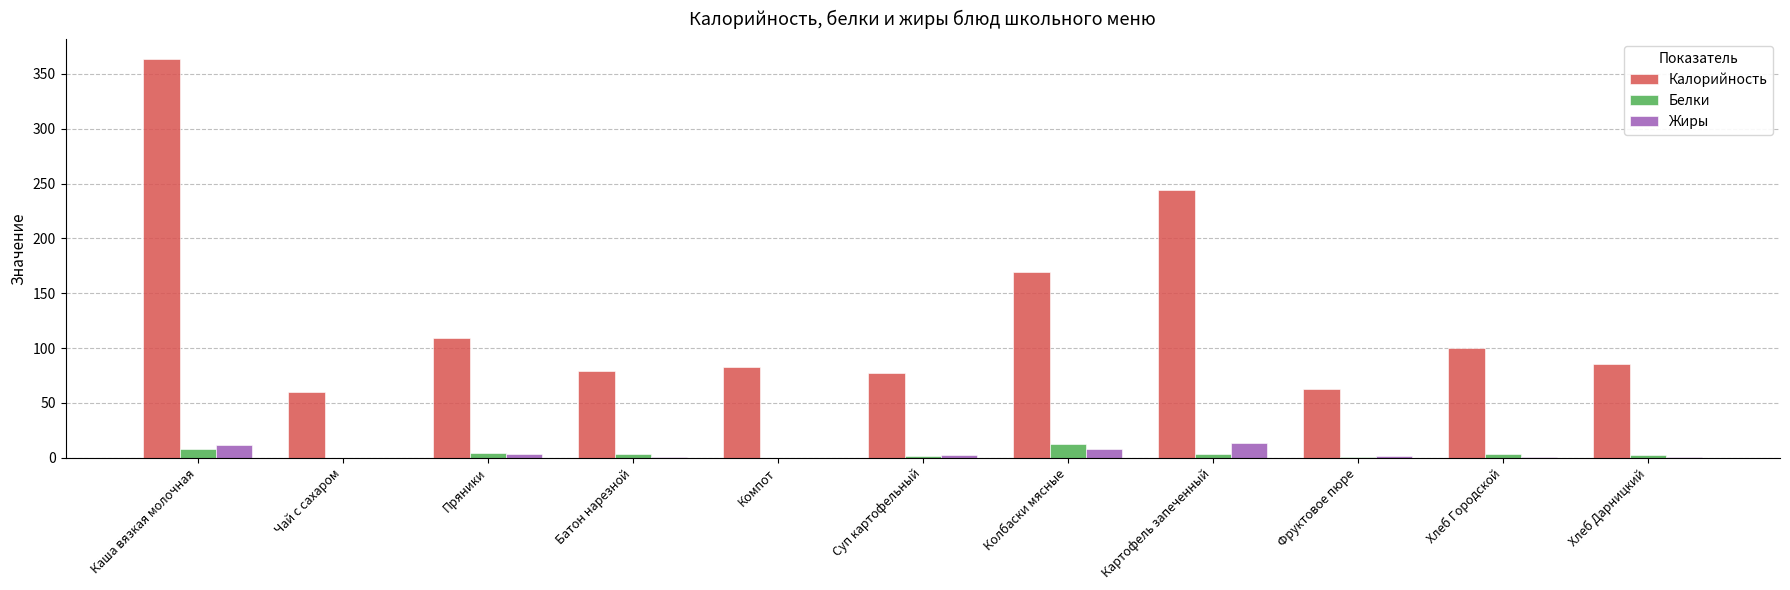

At which label does Калорийность first exceed 85?

Каша вязкая молочная